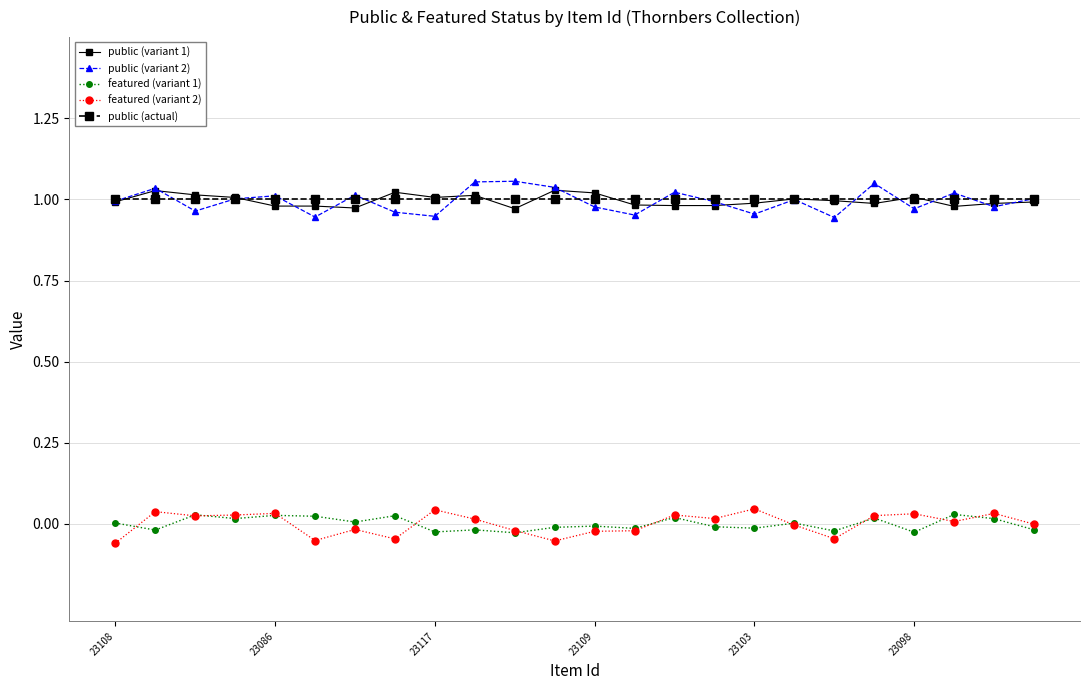

List the series in order of their peak value, lowest first.

featured (variant 1), featured (variant 2), public (actual), public (variant 1), public (variant 2)